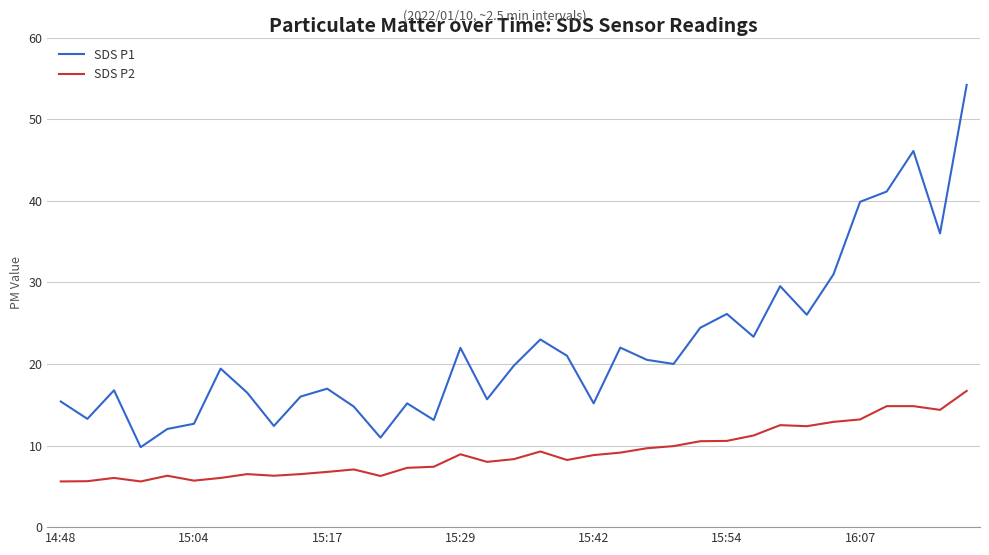

Which series has the largest total across all categories?

SDS P1